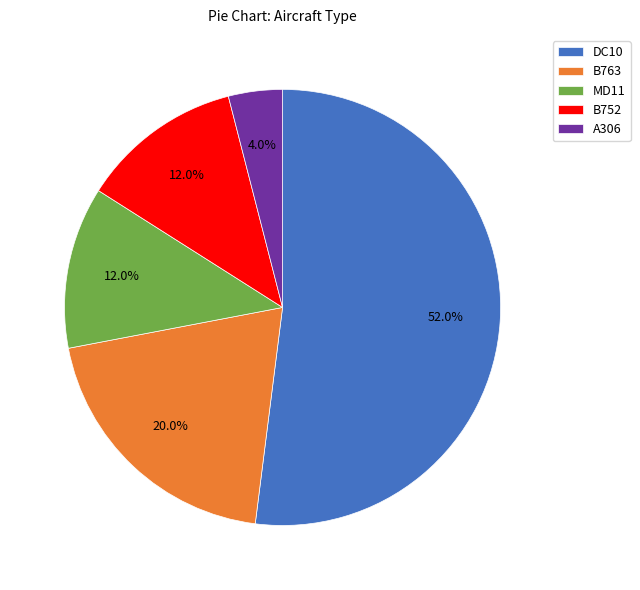

What is the ratio of the value at DC10 to the value at B763?

2.6